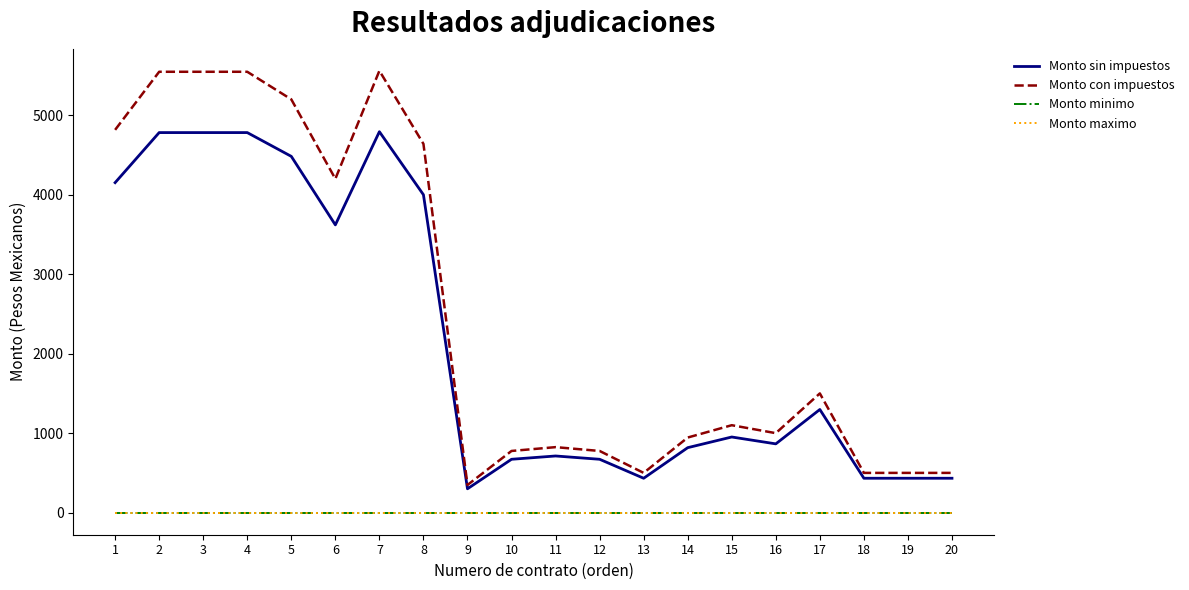

At which label is Monto minimo closest to 0?

1